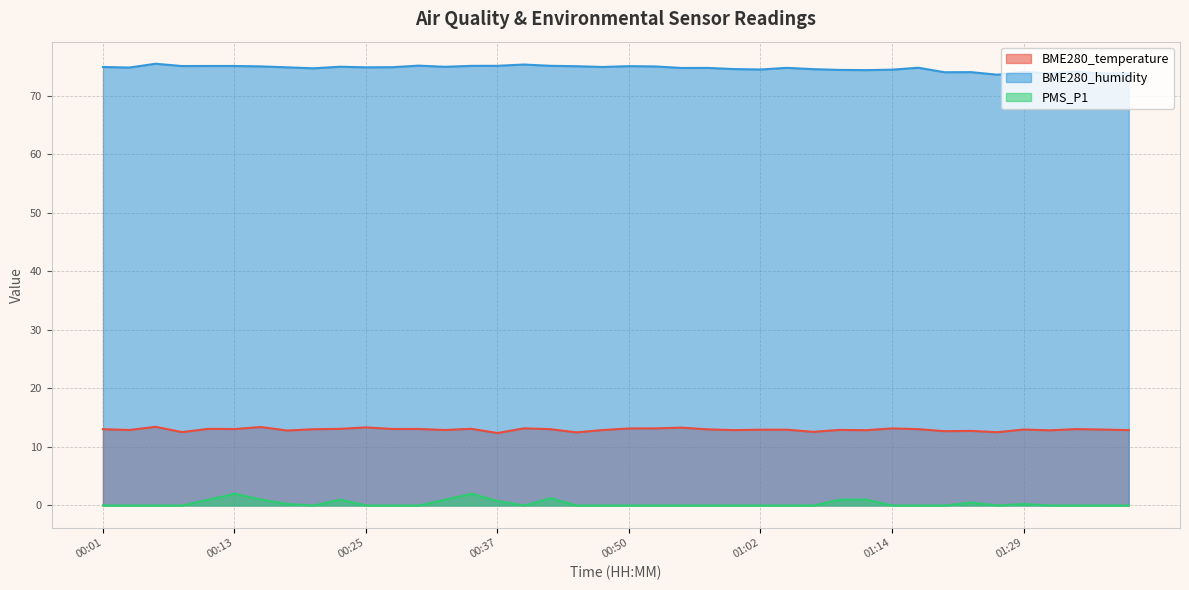

Between 01:14 and 00:57, which is larger?

01:14